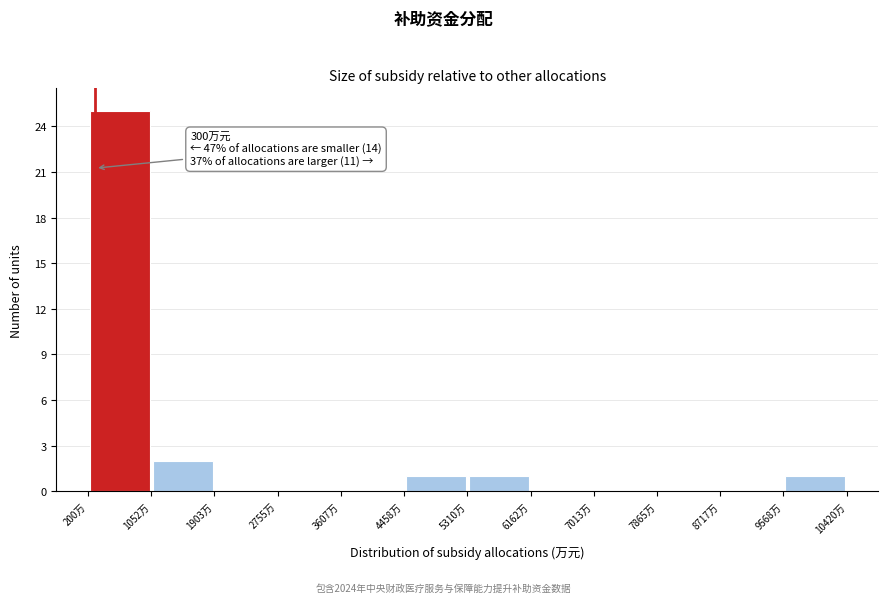

Over which range of the x-axis is the bar tallest?

200 to 1100